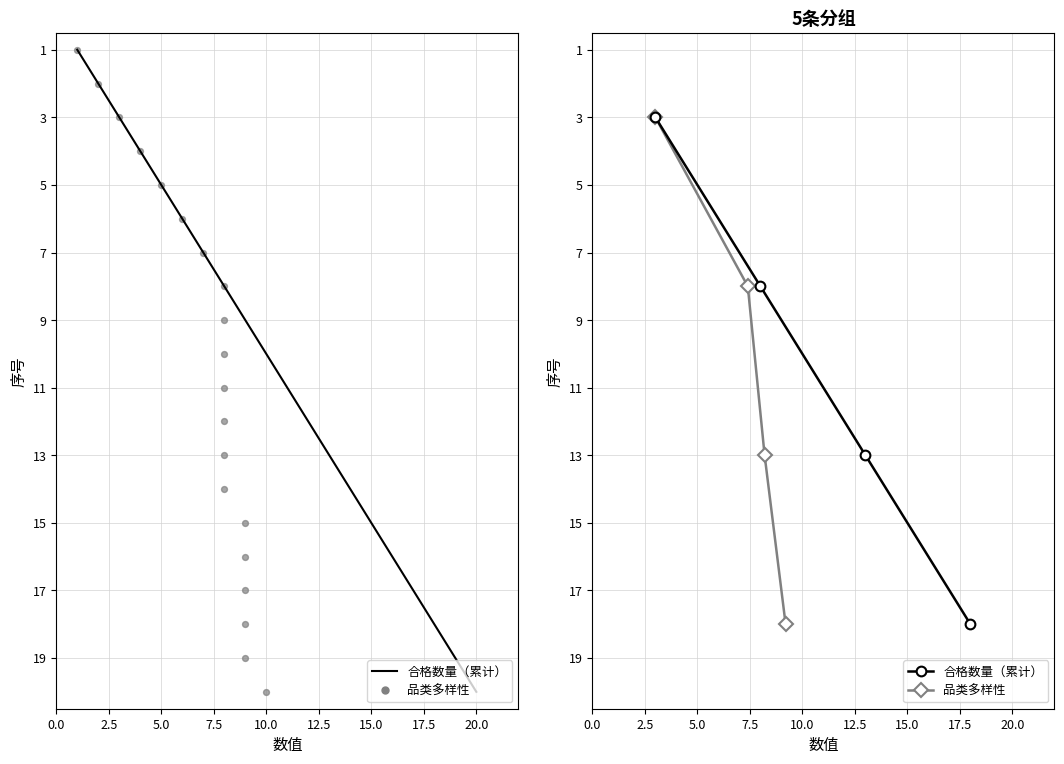

Which series contains the lowest Y value?

合格数量（累计）